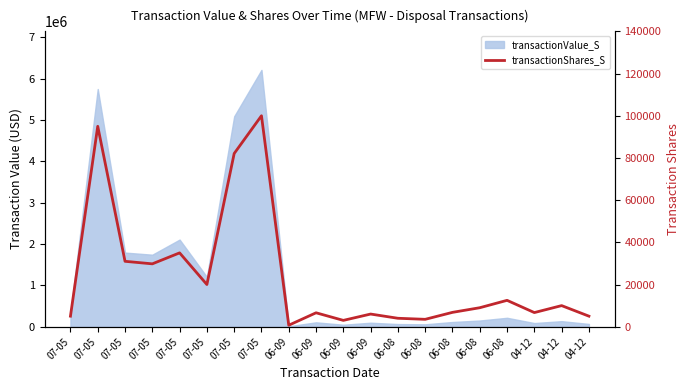

The chart shows a value of 19228 at 07-05. True or false?

False